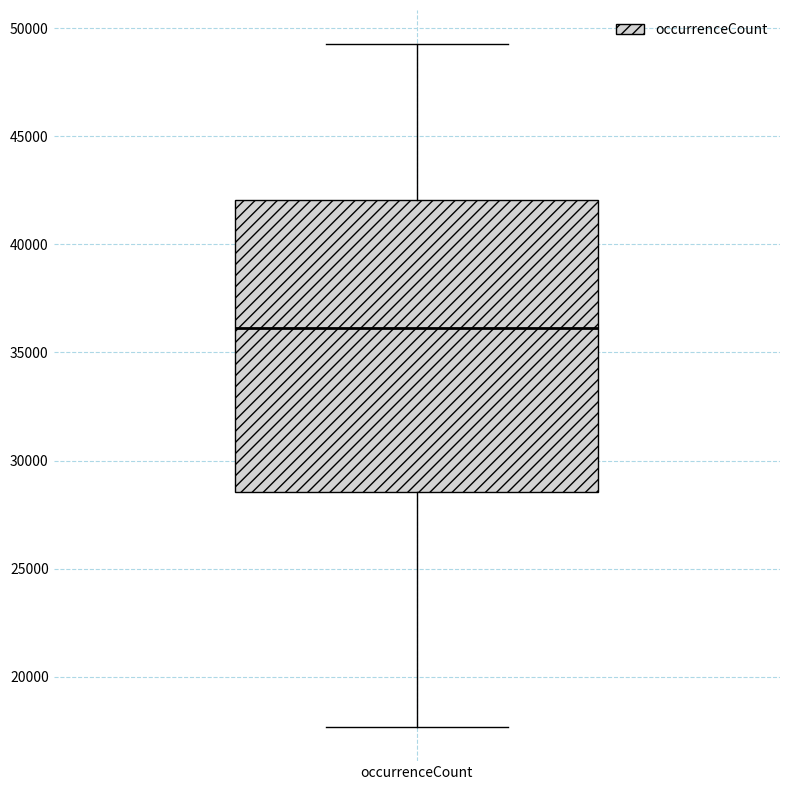

Where is the upper edge of the box for occurrenceCount on the y-axis? The values are not printed on the chart, so give them approximately, as read against the axis.

42000